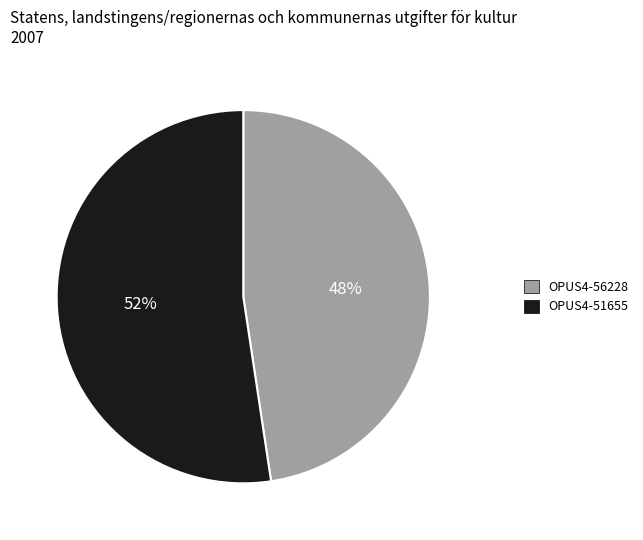

Which slice is the smallest?

OPUS4-56228